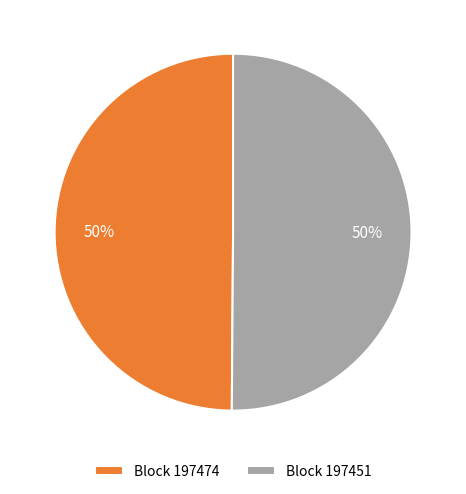

To the nearest percent, what percentage of the pie is Block 197451?

50%